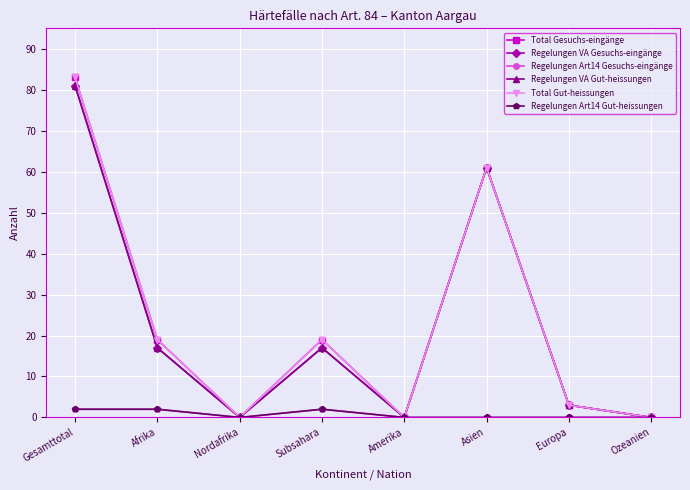

Does the chart have visible grid lines?

Yes